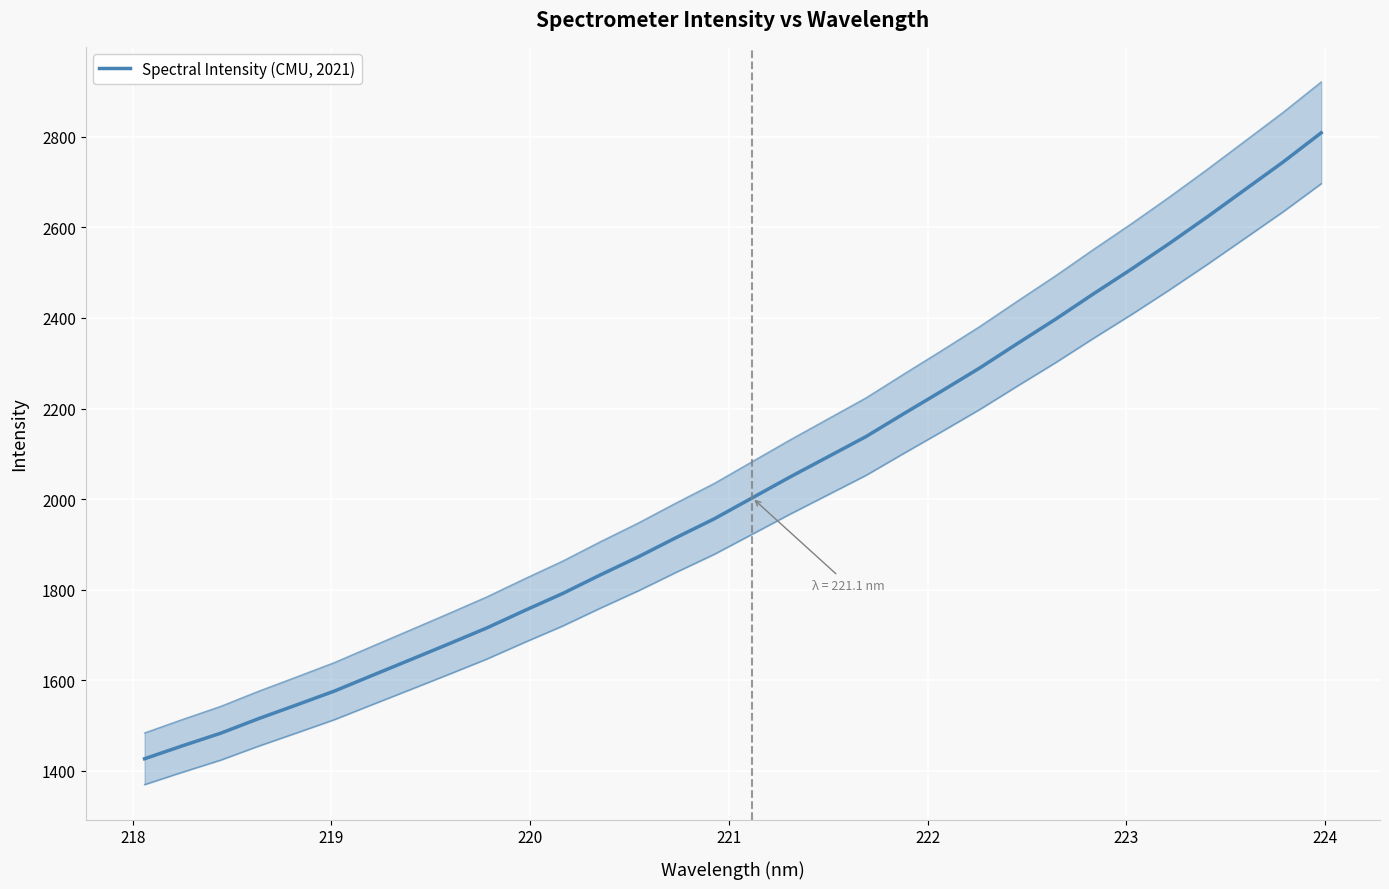

Reading left to right, list all the values displayed in this chart.

1426.2	1454.8	1482.5	1514.7	1545.1	1575.8	1610.5	1645.0	1679.7	1714.8	1753.4	1791.0	1832.4	1872.3	1915.0	1956.3	2002.6	2048.9	2093.4	2138.1	2188.9	2238.9	2289.8	2344.1	2397.6	2453.6	2508.3	2564.9	2623.7	2684.2	2744.8	2809.1